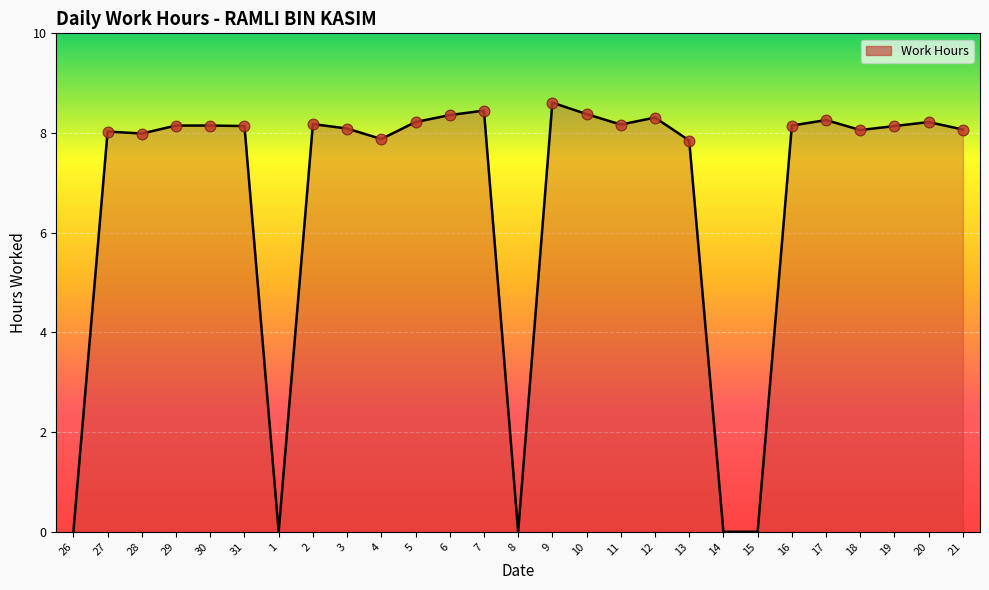

Approximately how many times larger is the value at 28 compared to 17?

1.0